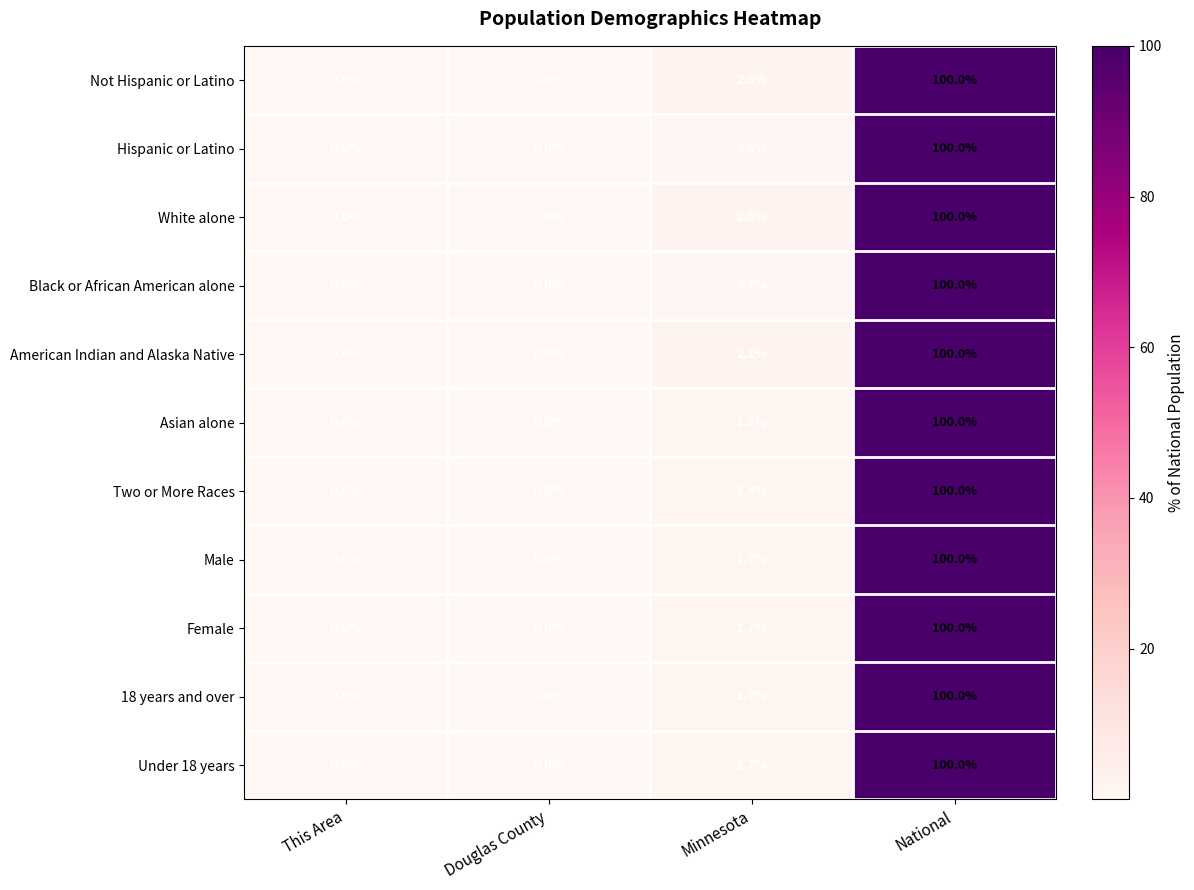

What is the greatest value displayed?

100.0